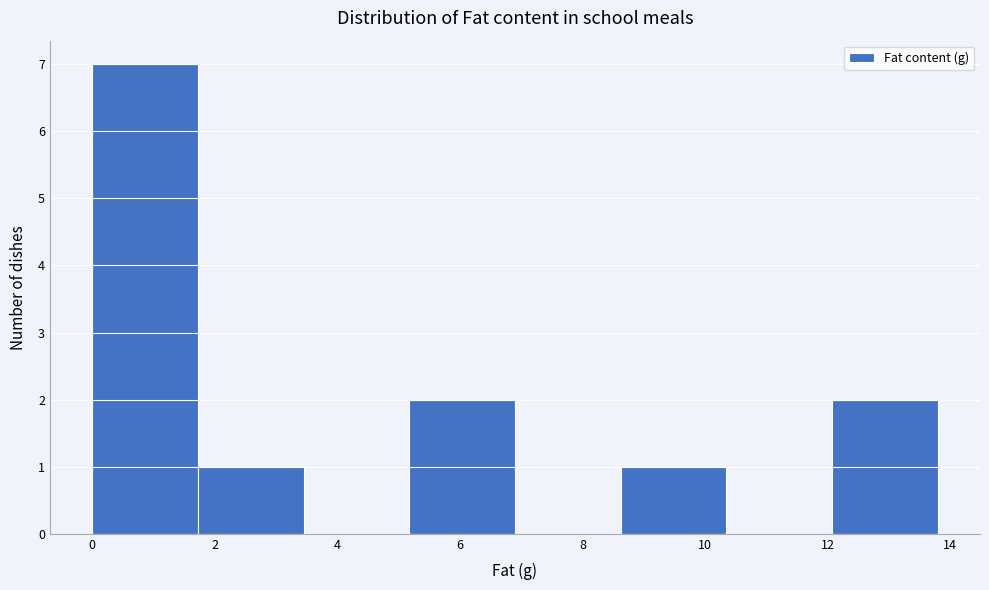

How tall is the bar that spans 8.6 to 10.4 on the x-axis? Neither the bar edges nor the heights are printed on the chart, so give them approximately, as read against the axes.

1